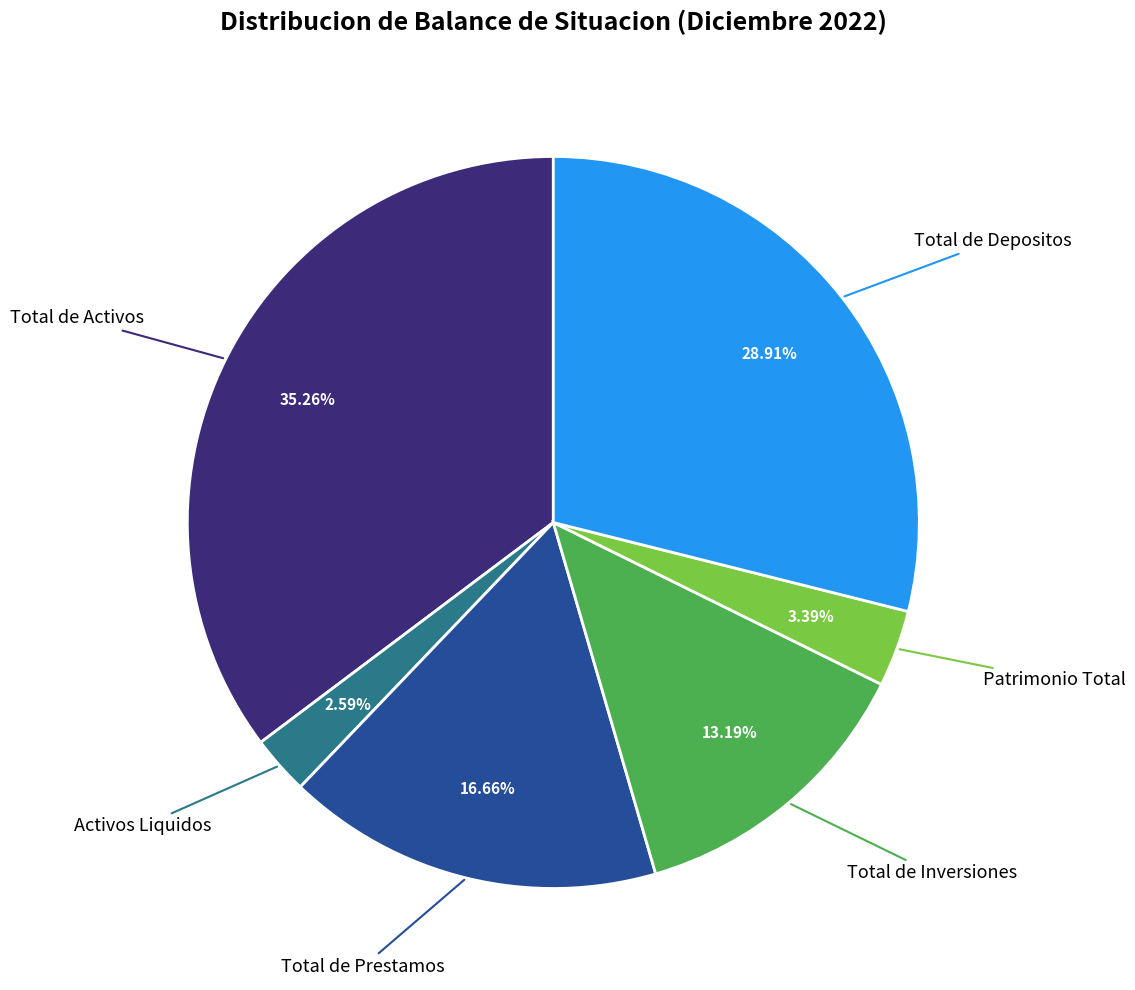

Does any single category account for the majority?

No